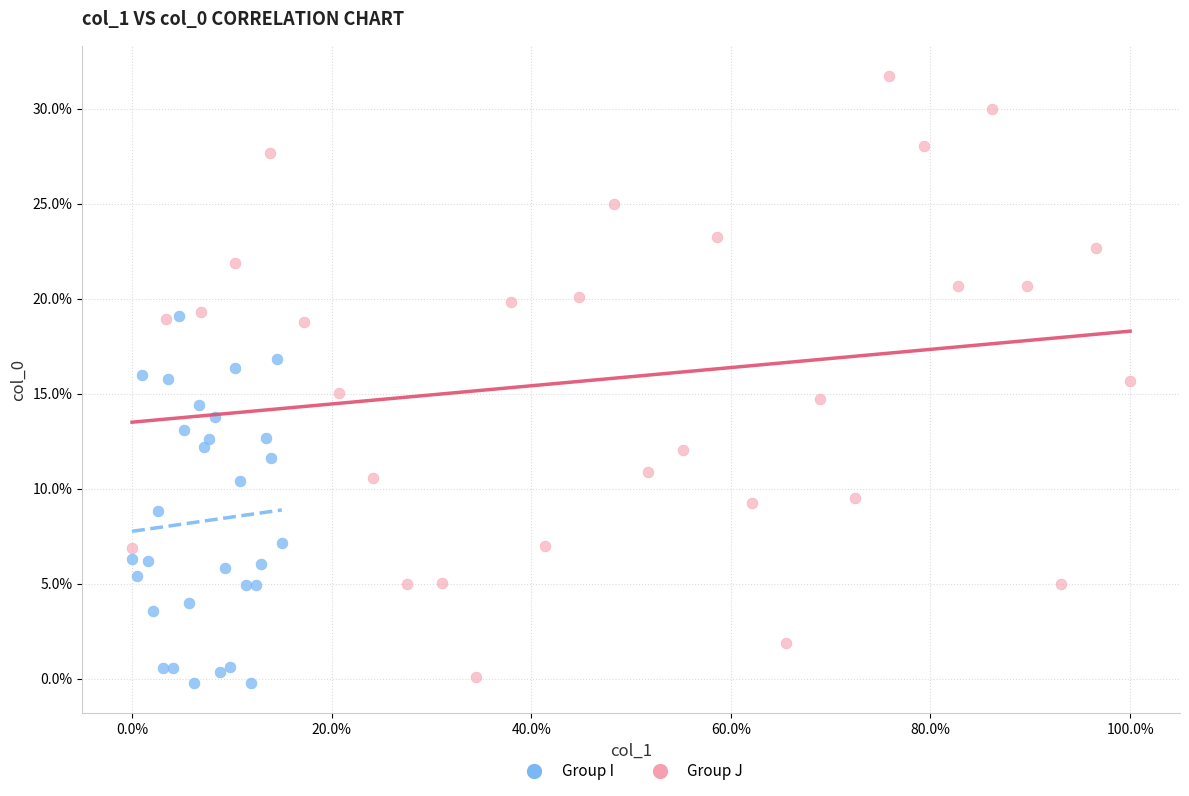

What are all the series names shown in the legend?

Group I, Group J